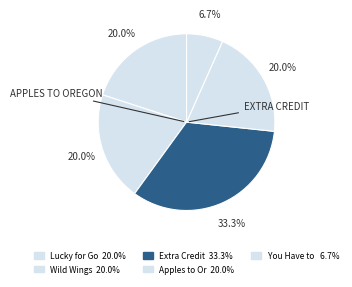

How many segments does this pie chart have?

5